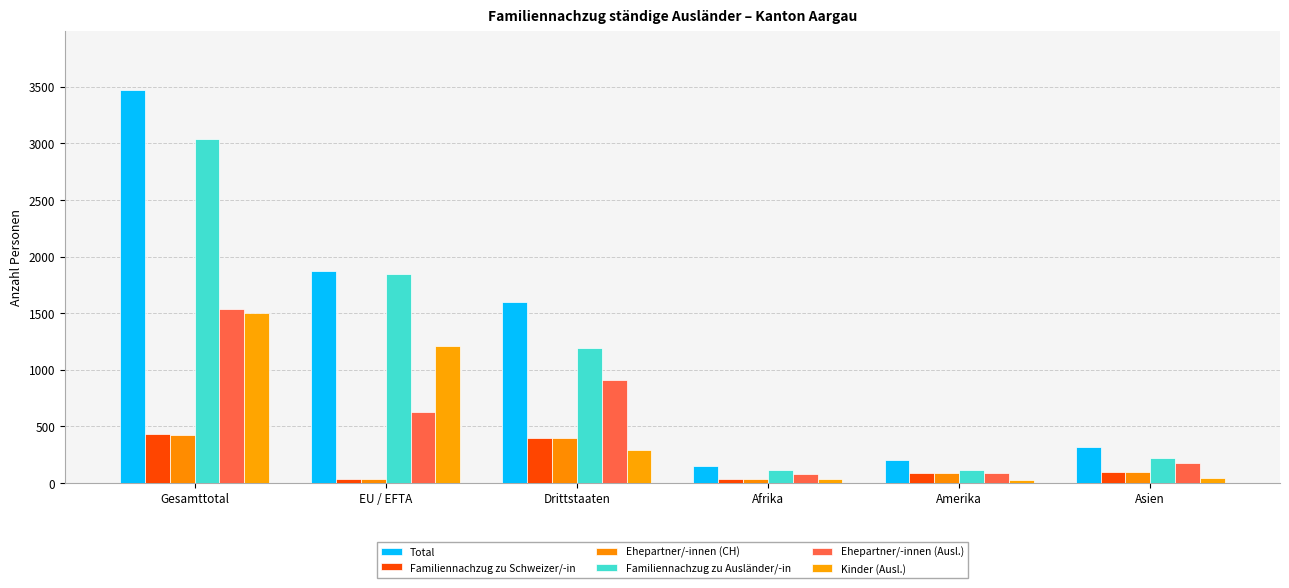

What is the spread (max minus min) of values at Amerika?

174